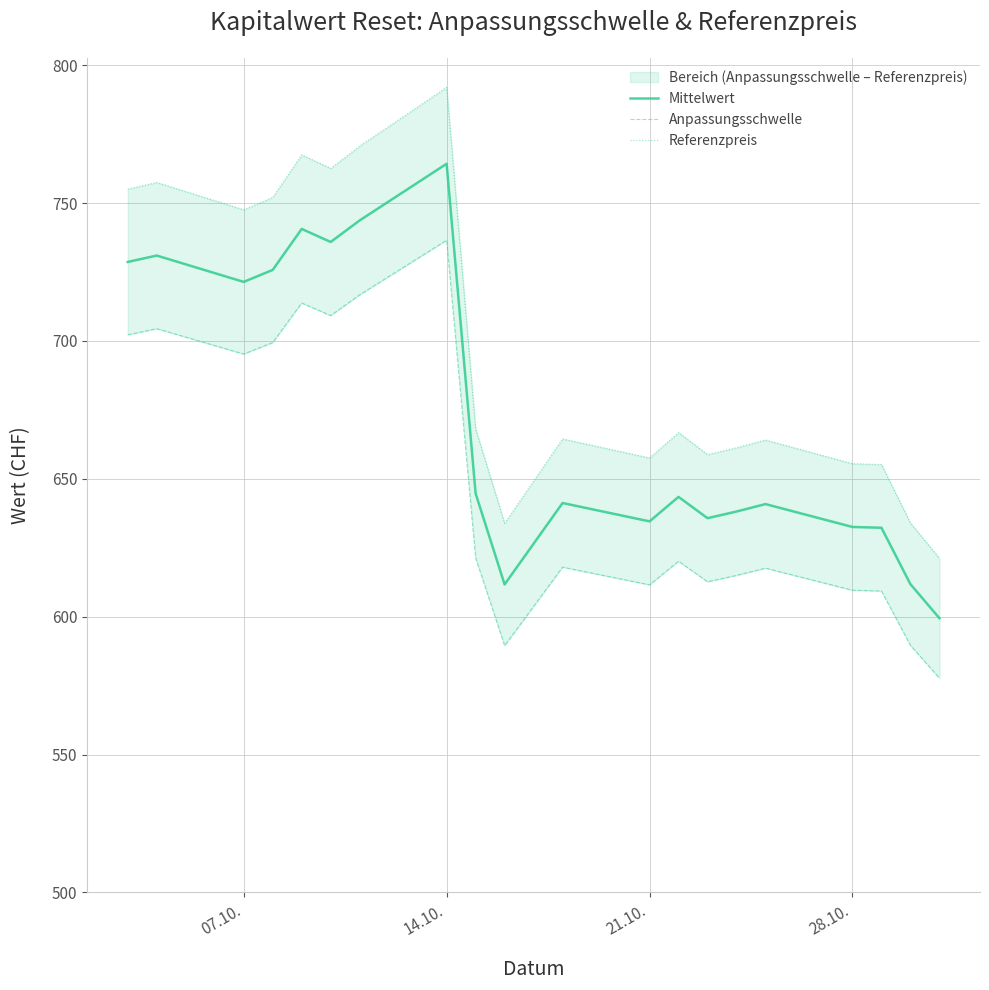

What is the average value of the Anpassungsschwelle series?

648.5